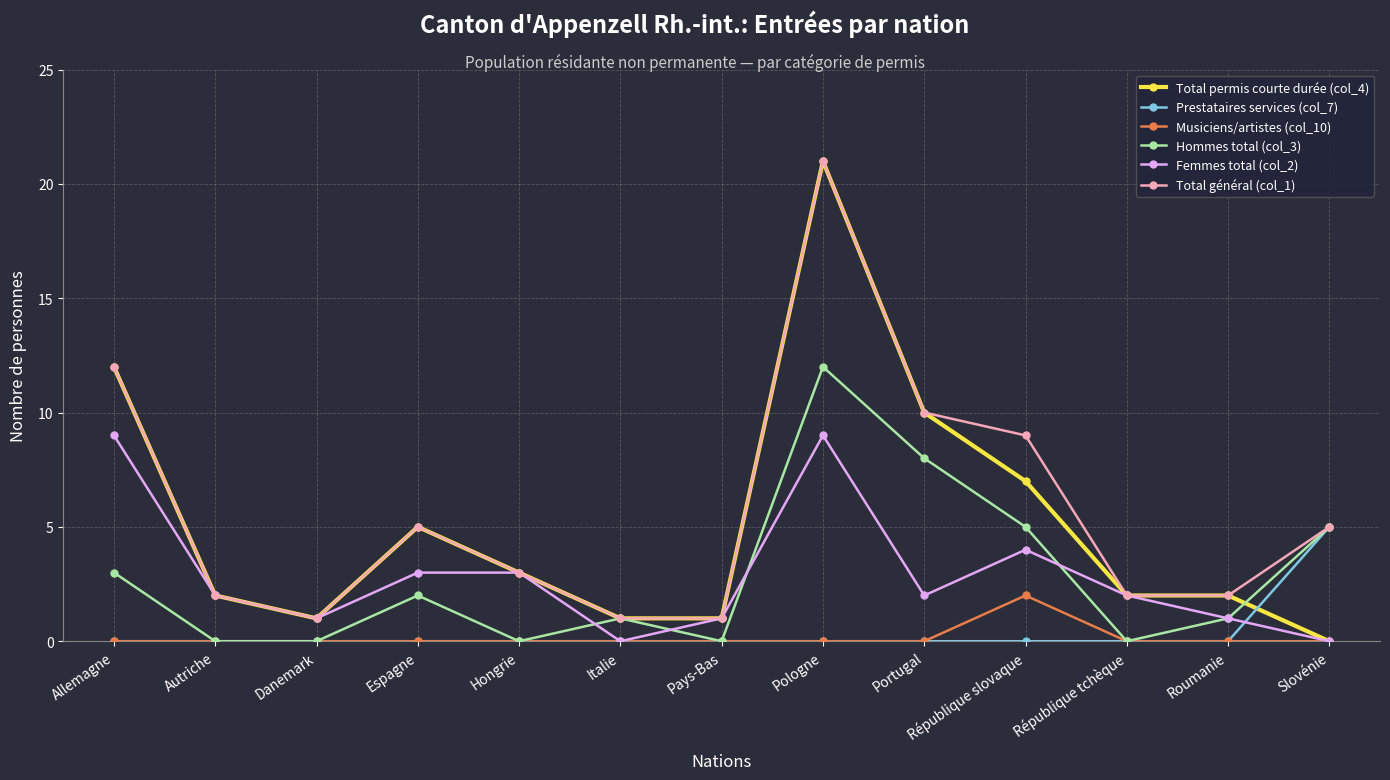

How many distinct data groups are displayed?

6